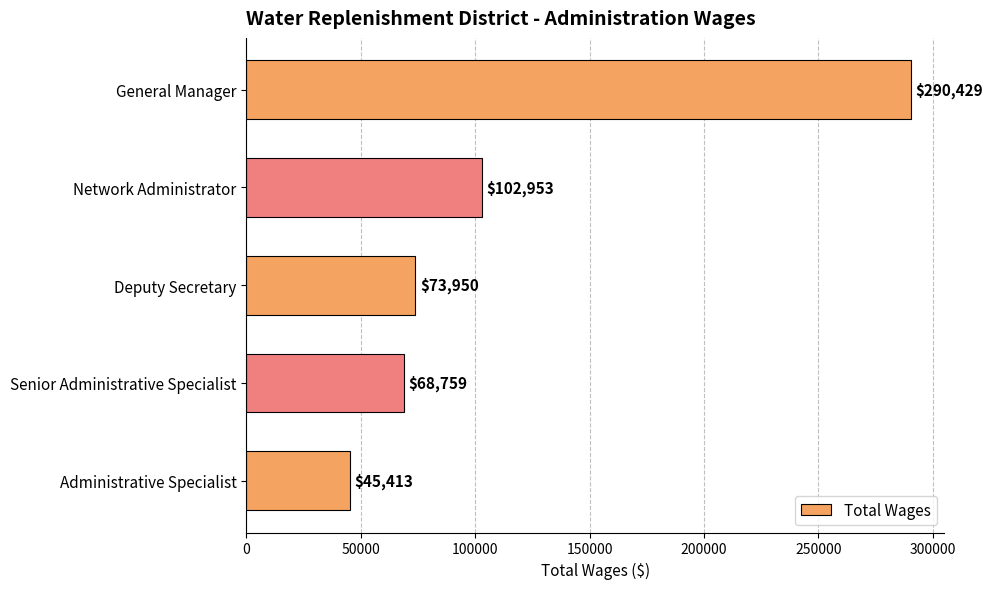

Reading top to bottom, extract all data points from this chart.

290429	102953	73950	68759	45413